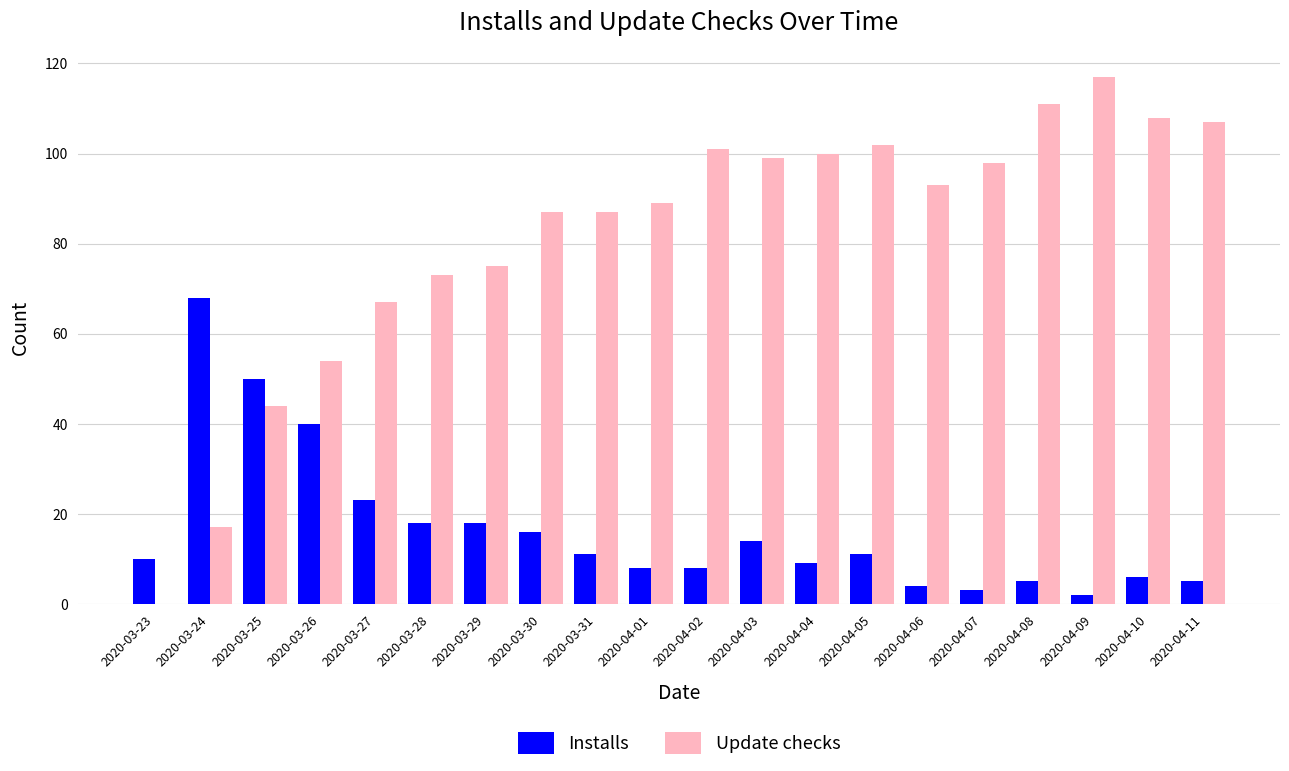

What is the highest value of the Update checks series?

117